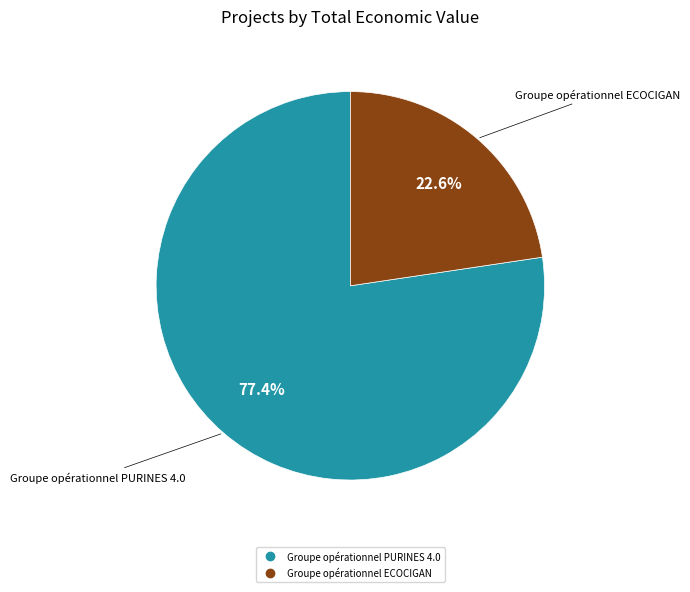

Which slice is the largest?

Groupe opérationnel PURINES 4.0